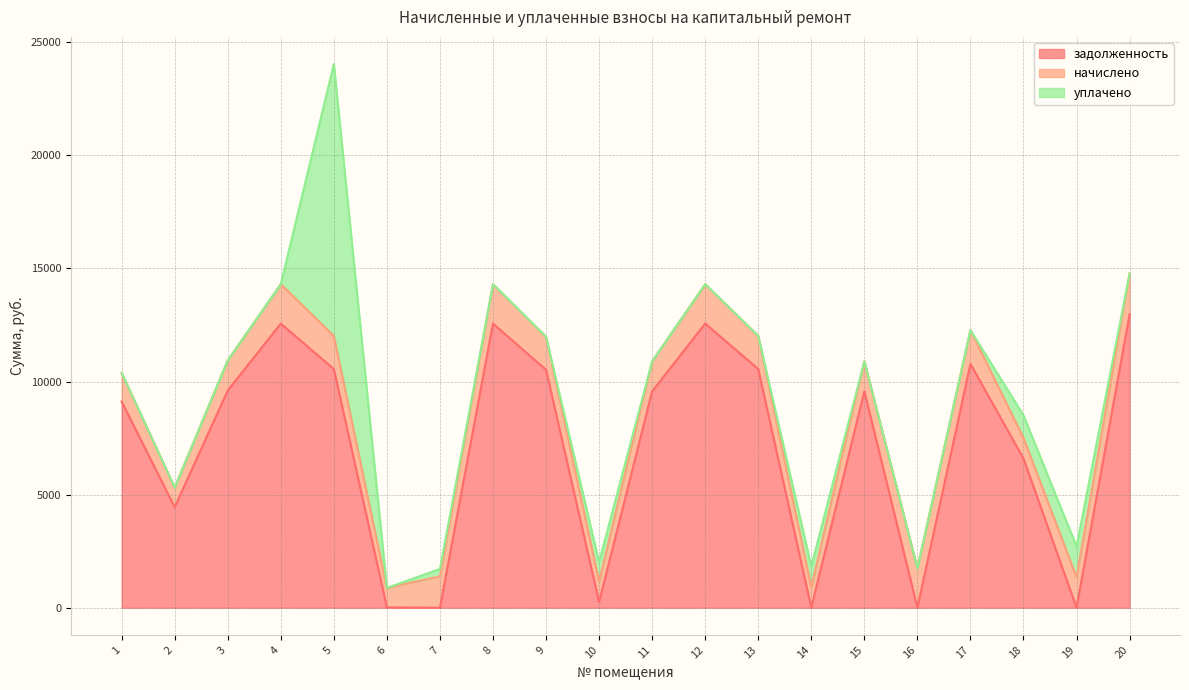

True or false: начислено and уплачено cross at least once.

True